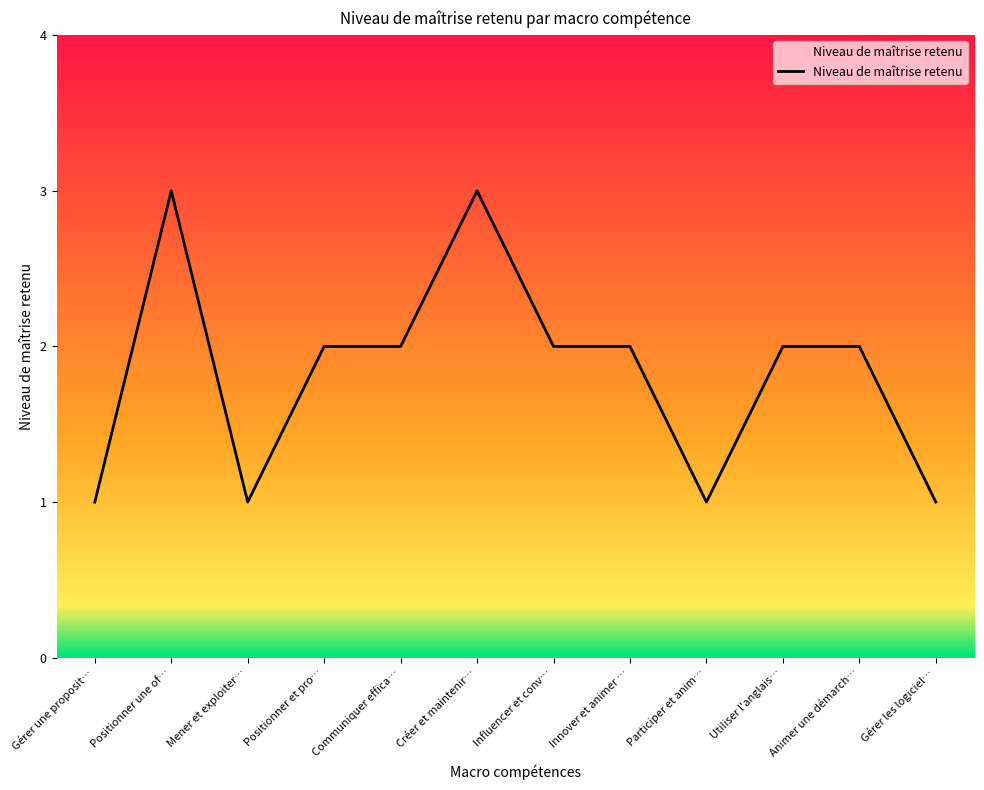

At which category does the data reach its first local valley?

Mener et exploiter…